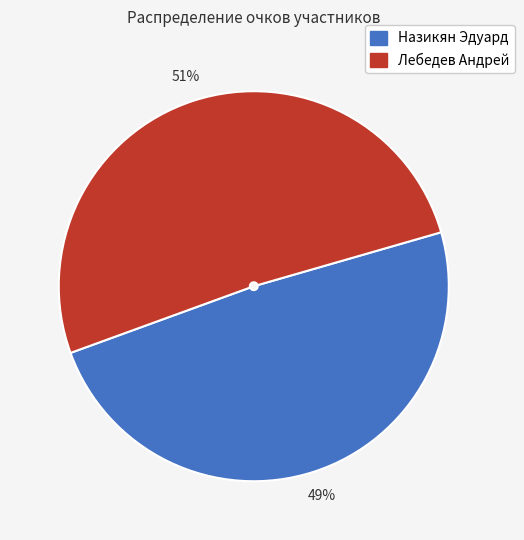

Rank the categories by value from highest to lowest.

Лебедев Андрей, Назикян Эдуард